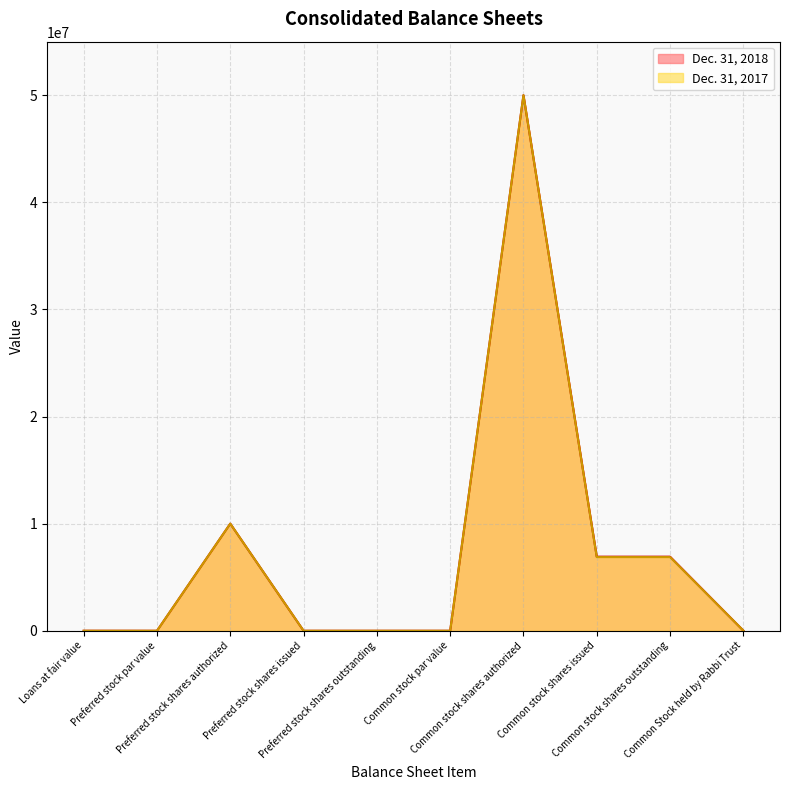

At which category is the sum across all series the highest?

Common stock shares authorized